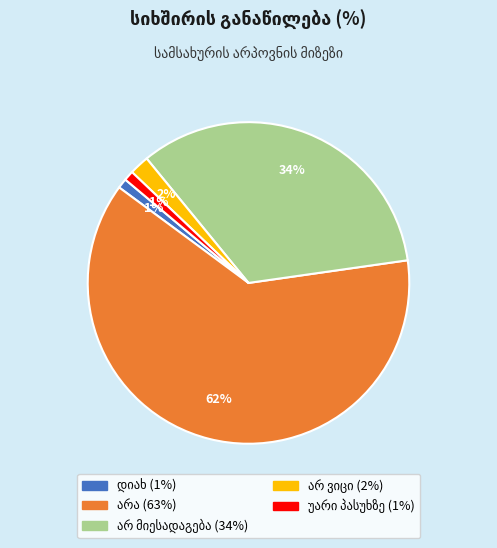

Is there any slice that represents more than half of the pie?

Yes